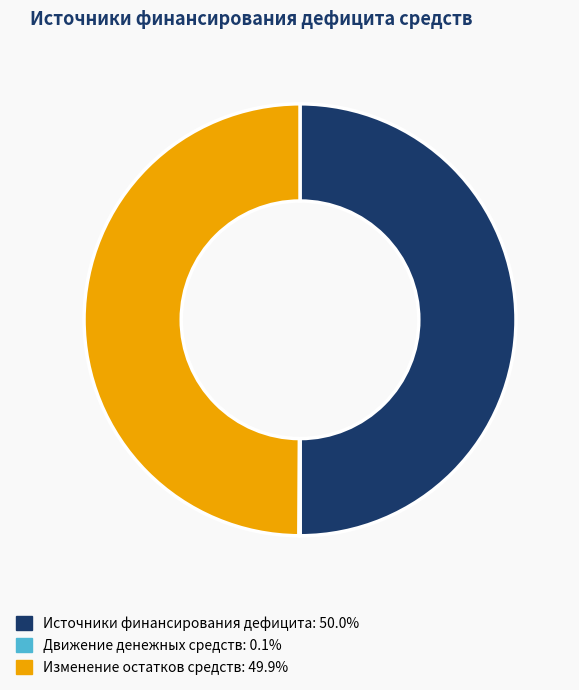

To the nearest percent, what is the combined percentage of Источники финансирования дефицита and Изменение остатков средств?

100%